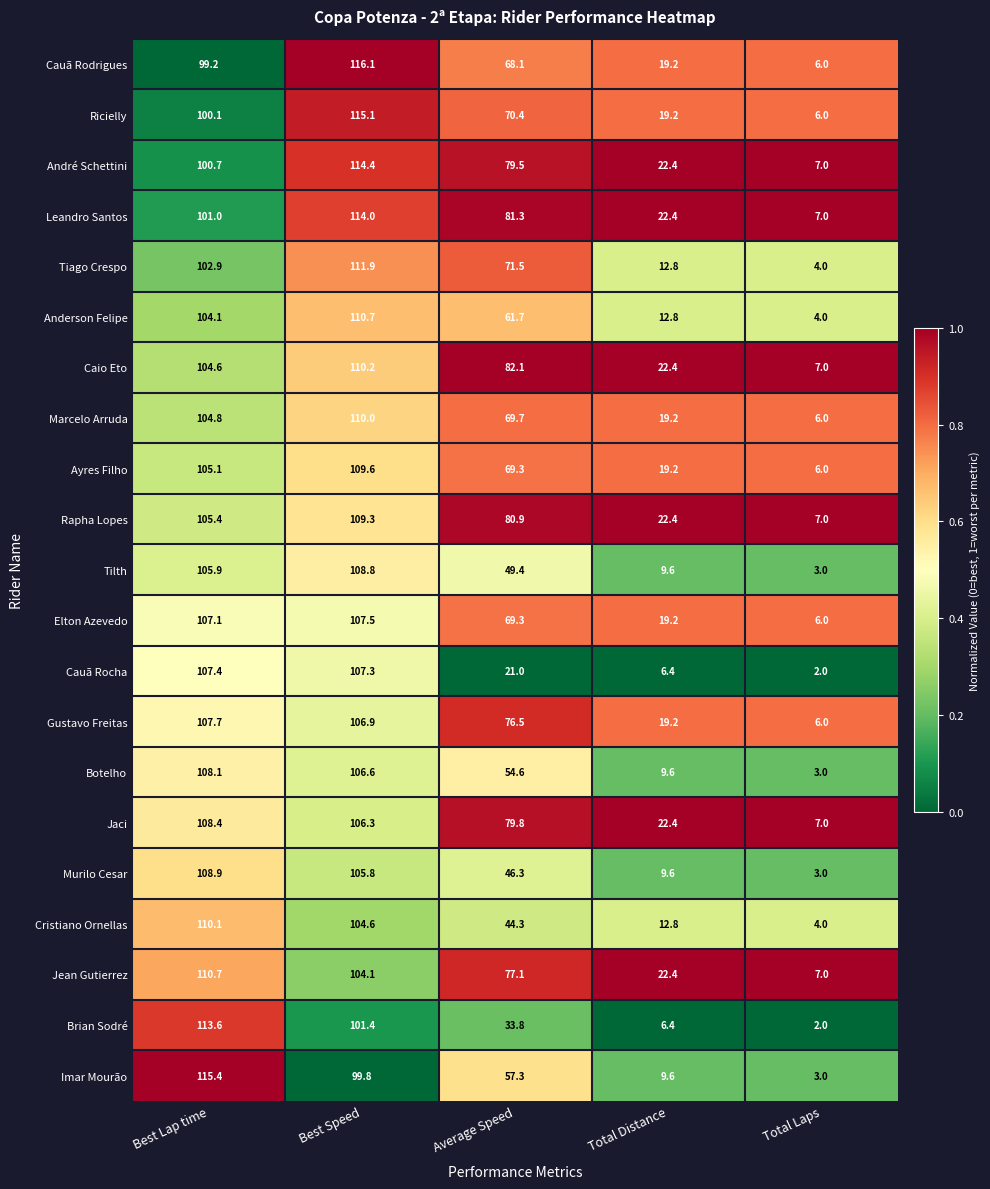

What is the total value across all series at Total Laps?

106.0